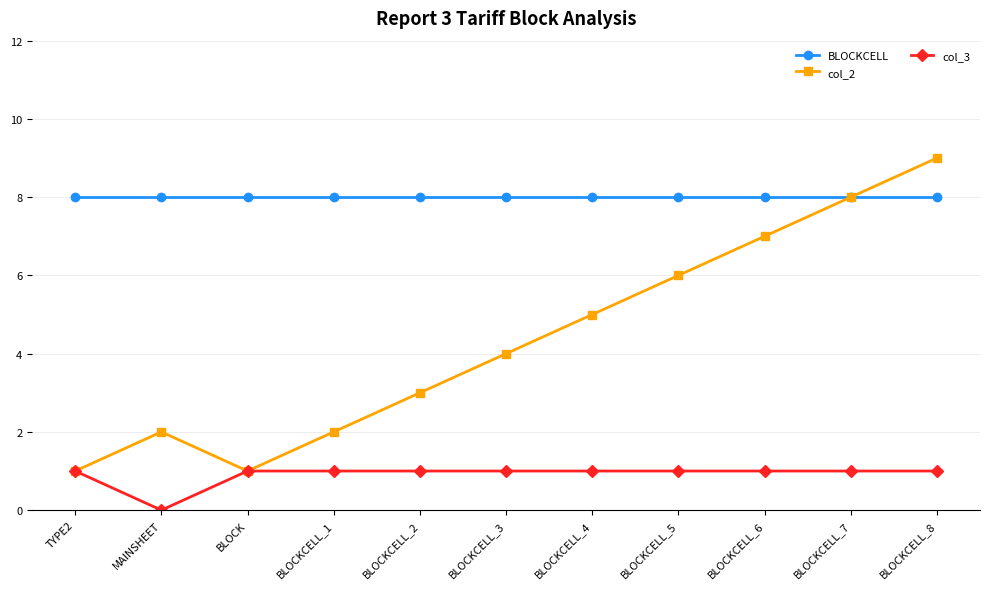

True or false: BLOCKCELL and col_3 intersect in this chart.

False